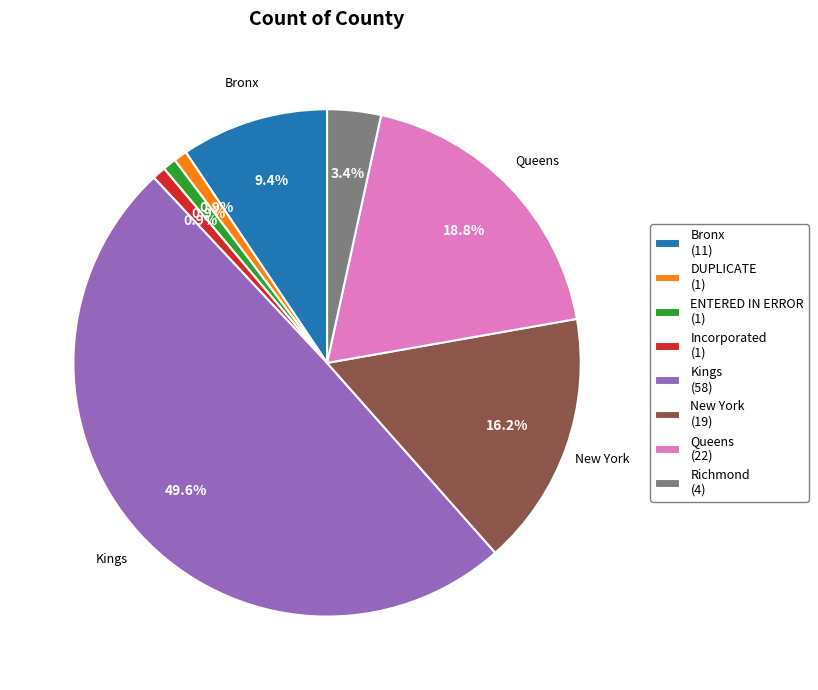

To the nearest percent, what is the difference between the Incorporated and Queens slice percentages?

18%